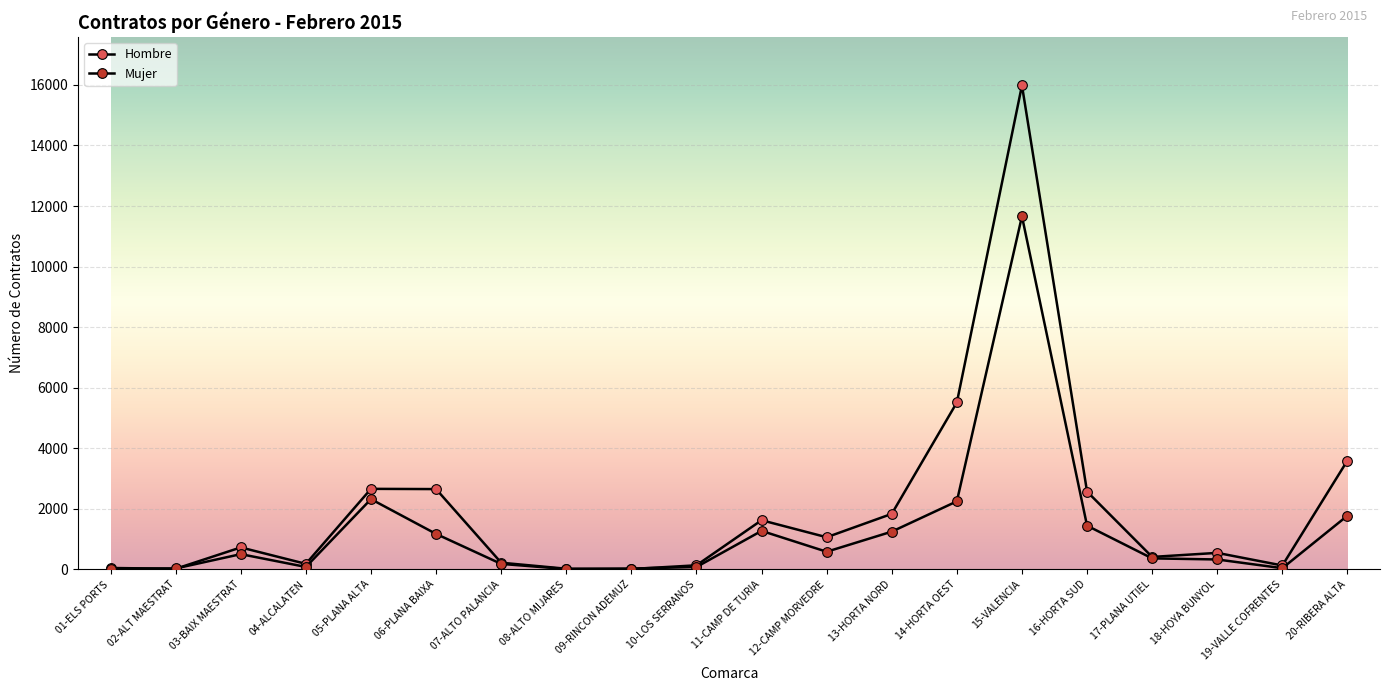

How many lines are shown in the chart?

2